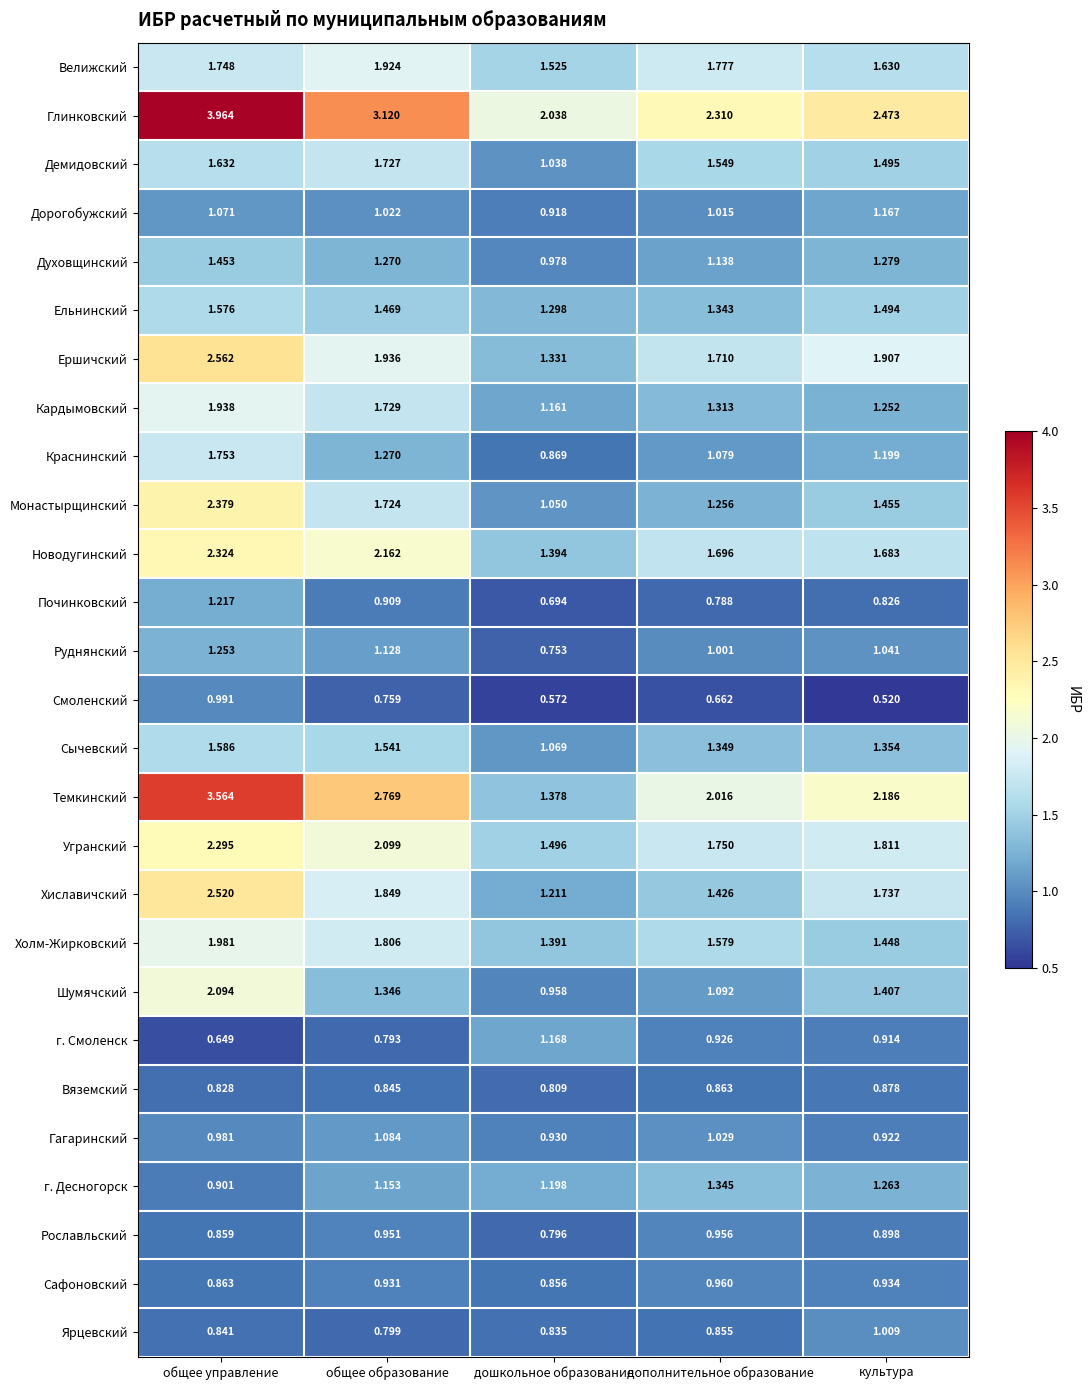

At which category does the chart reach its minimum across all series?

культура